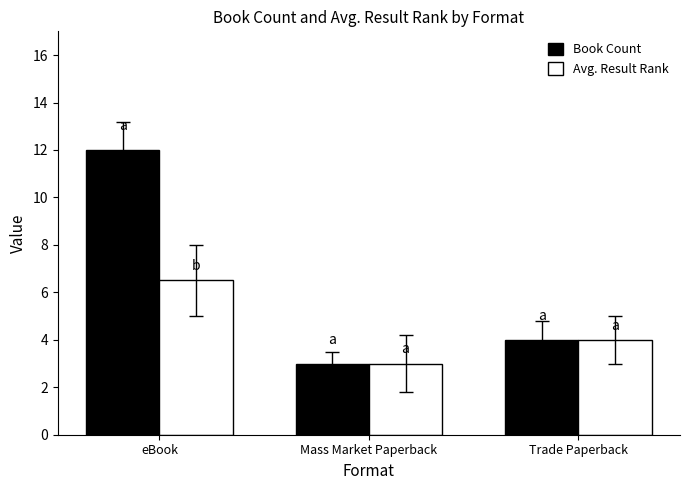

Reading right to left, extract all data points from this chart.

Book Count: Trade Paperback=4.0	Mass Market Paperback=3.0	eBook=12.0
Avg. Result Rank: Trade Paperback=4.0	Mass Market Paperback=3.0	eBook=6.5